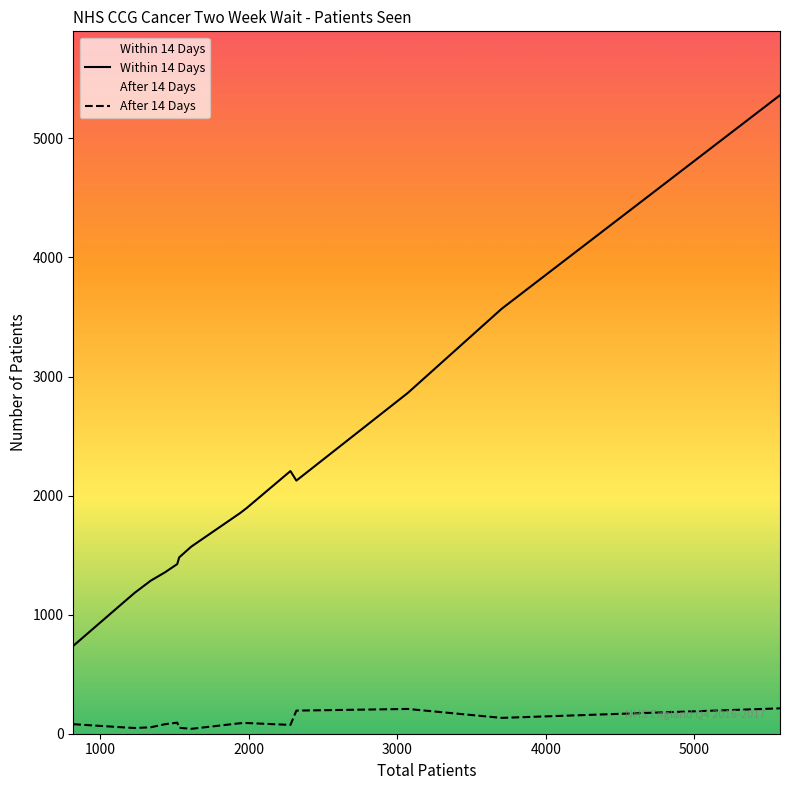

True or false: Within 14 Days and After 14 Days intersect in this chart.

False